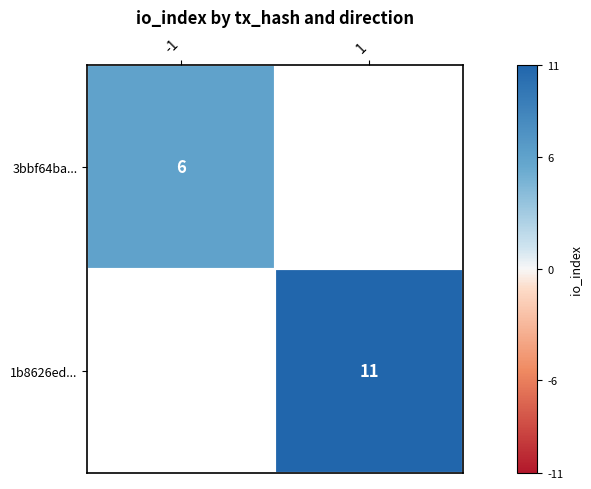

True or false: 1b8626ed... has a value of 18.7 at 1.

False